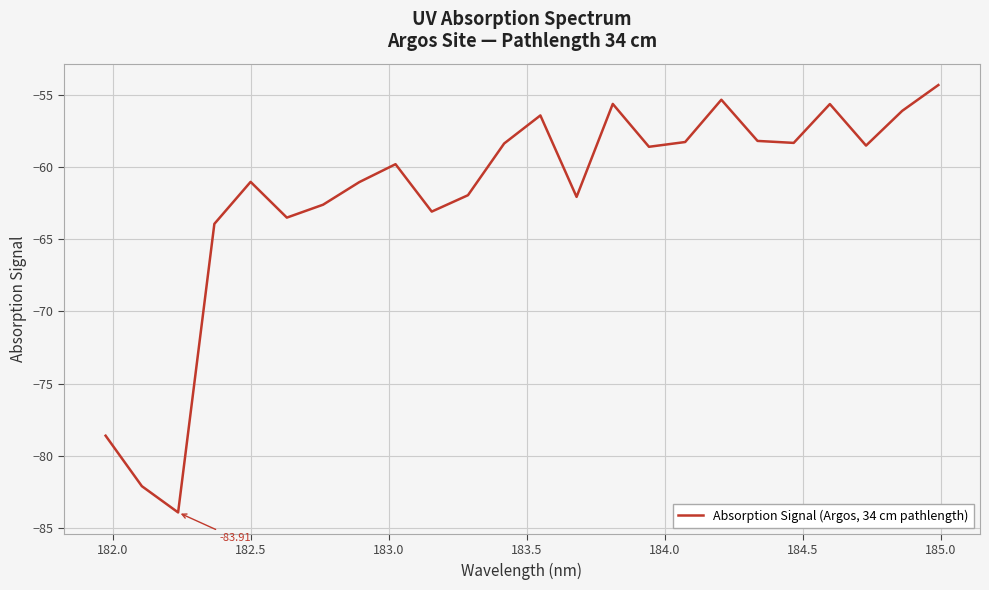

What is the difference between the maximum and minimum values?

29.6